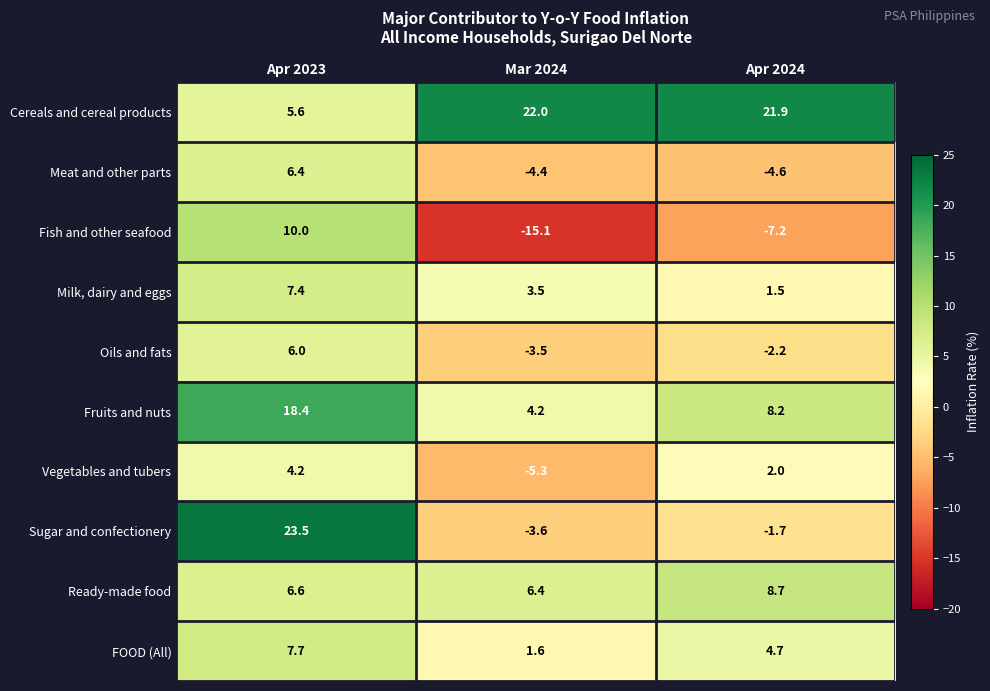

Which series has the largest total across all categories?

Cereals and cereal products